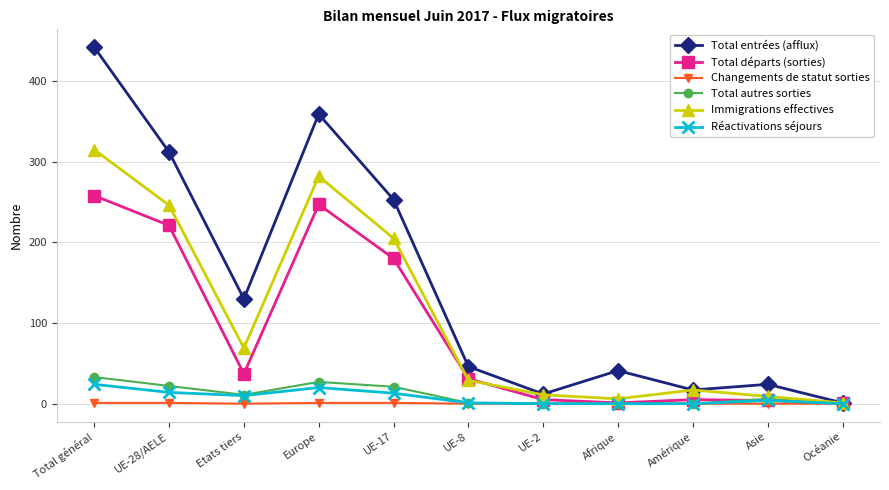

What is the approximate value of Réactivations séjours at UE-8?

1